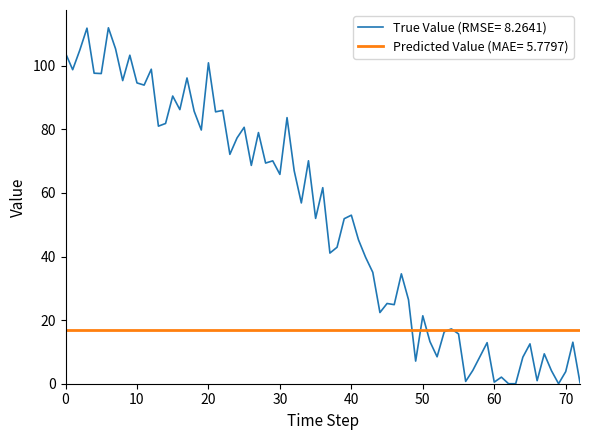

What is the maximum value shown in the chart?

112.0